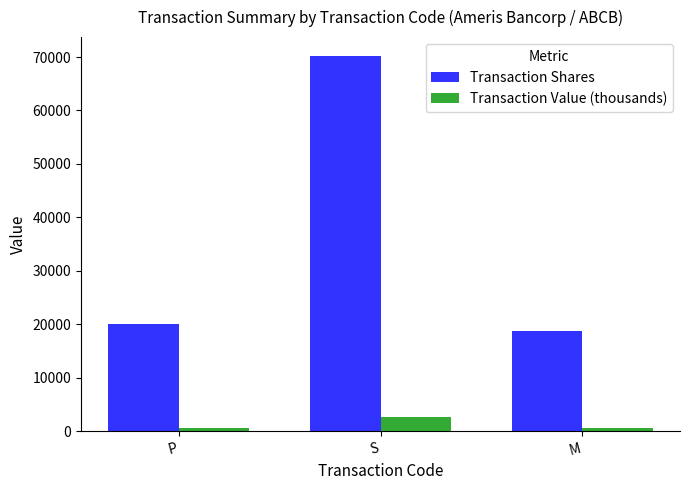

What value does the Transaction Shares series have at M?

18684.0